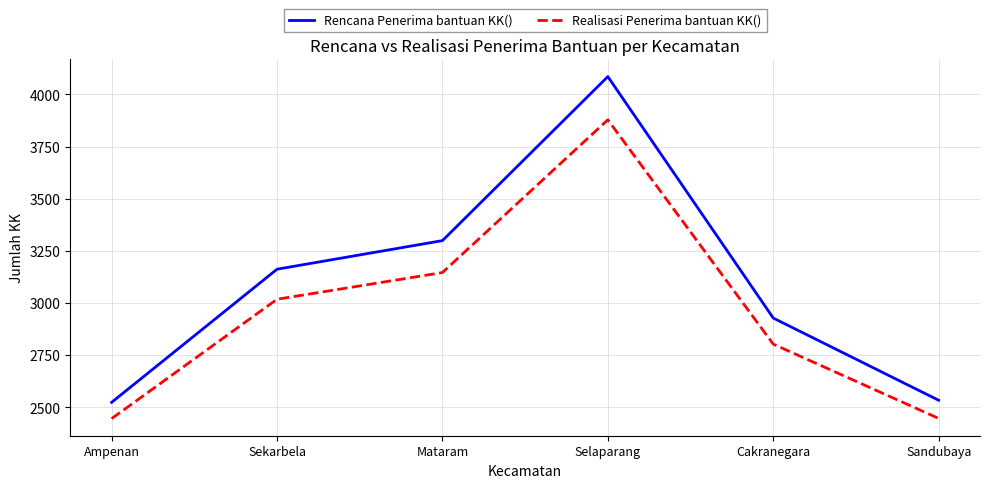

True or false: Rencana Penerima bantuan KK() and Realisasi Penerima bantuan KK() cross at least once.

False